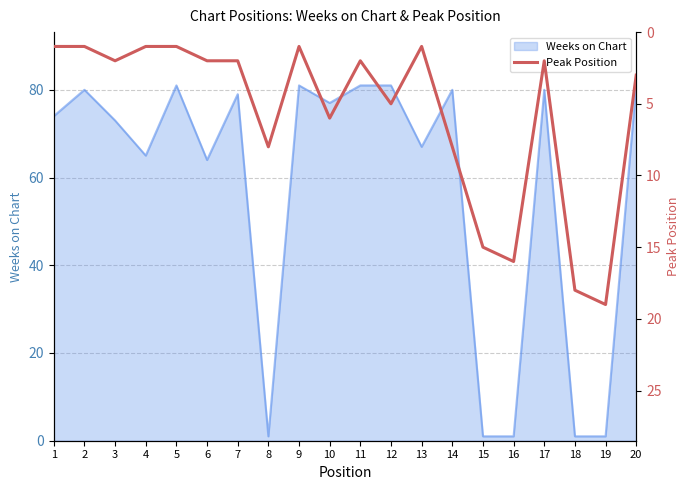

True or false: there are more than 2 points higher than both neighbors.

True